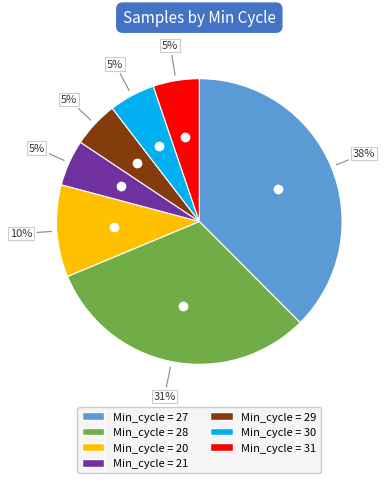

Does any single category account for the majority?

No